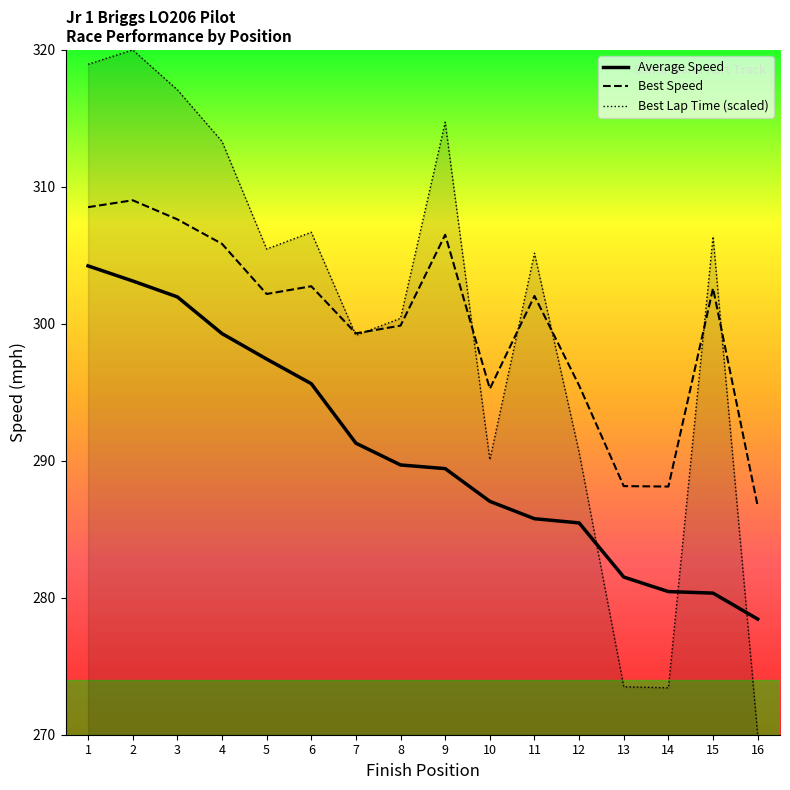

Is the value of Best Speed at 4 greater than the value of Average Speed at 8?

Yes